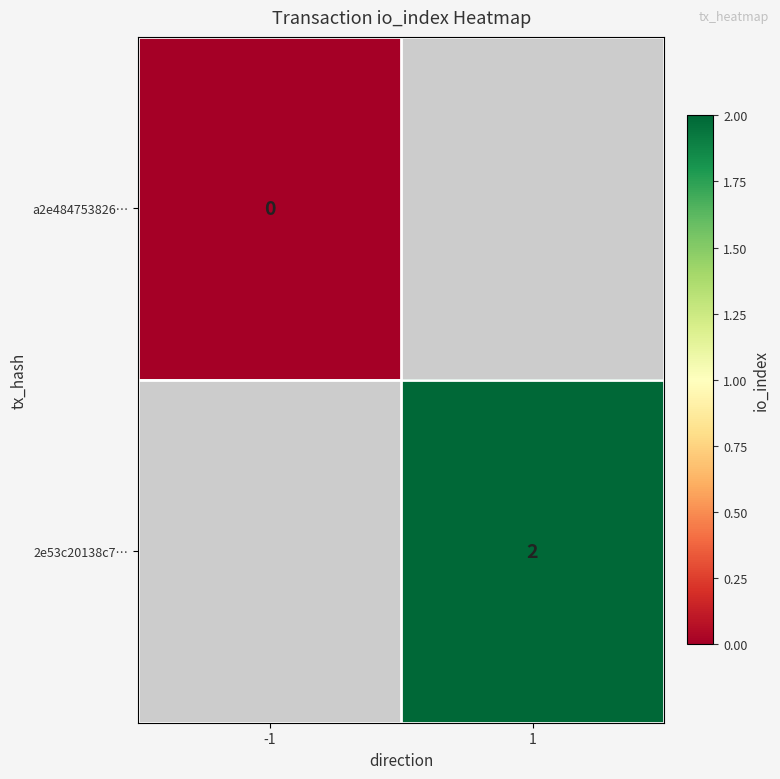

The value of 2e53c20138c7… at 1 is 1. True or false?

False